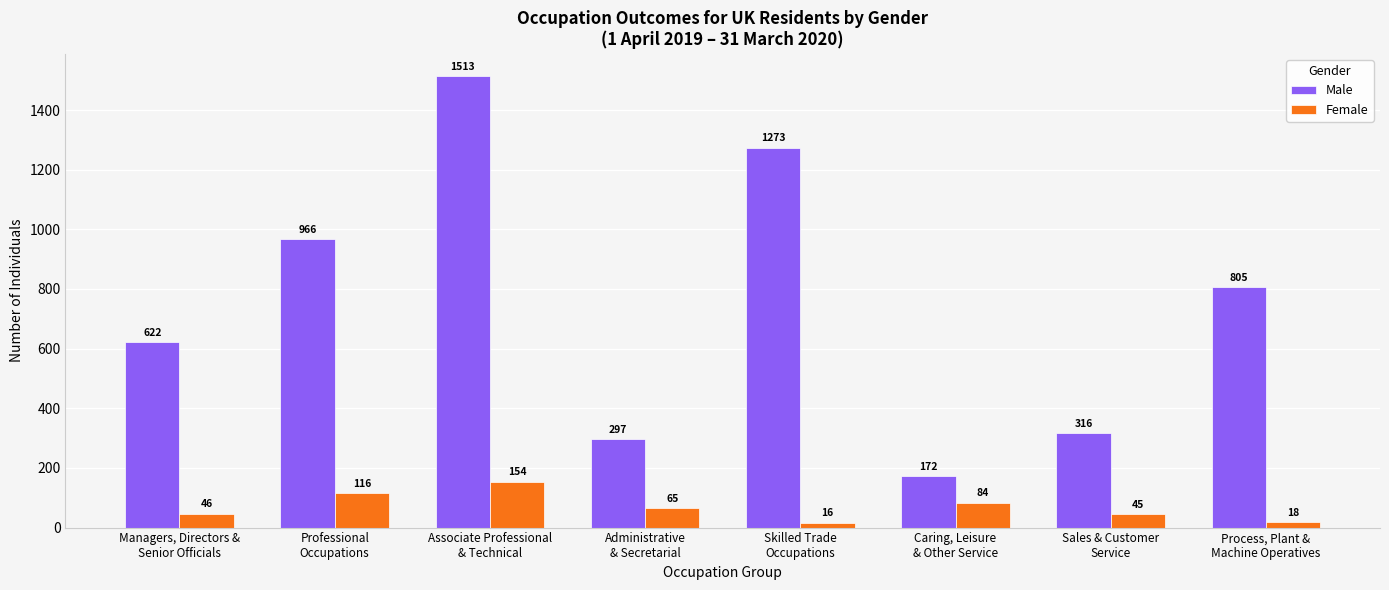

Is the value of Male at Sales & Customer
Service greater than the value of Female at Associate Professional
& Technical?

Yes